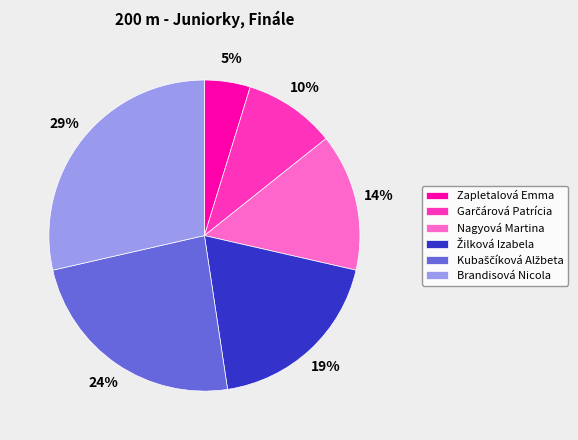

Does Zapletalová Emma account for over 50% of the chart?

No